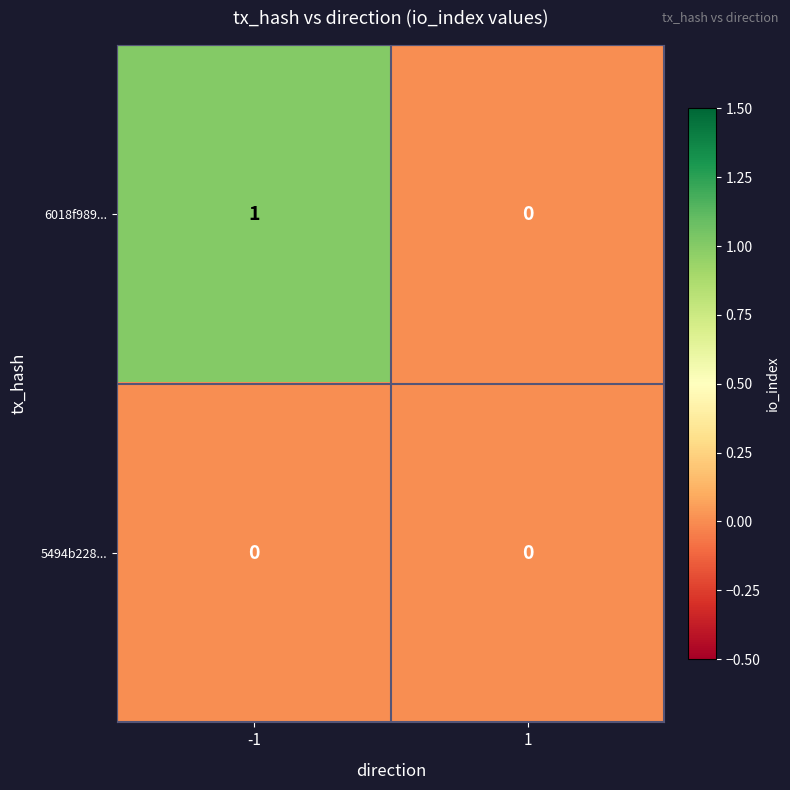

What is the difference between the highest and lowest values at -1?

1